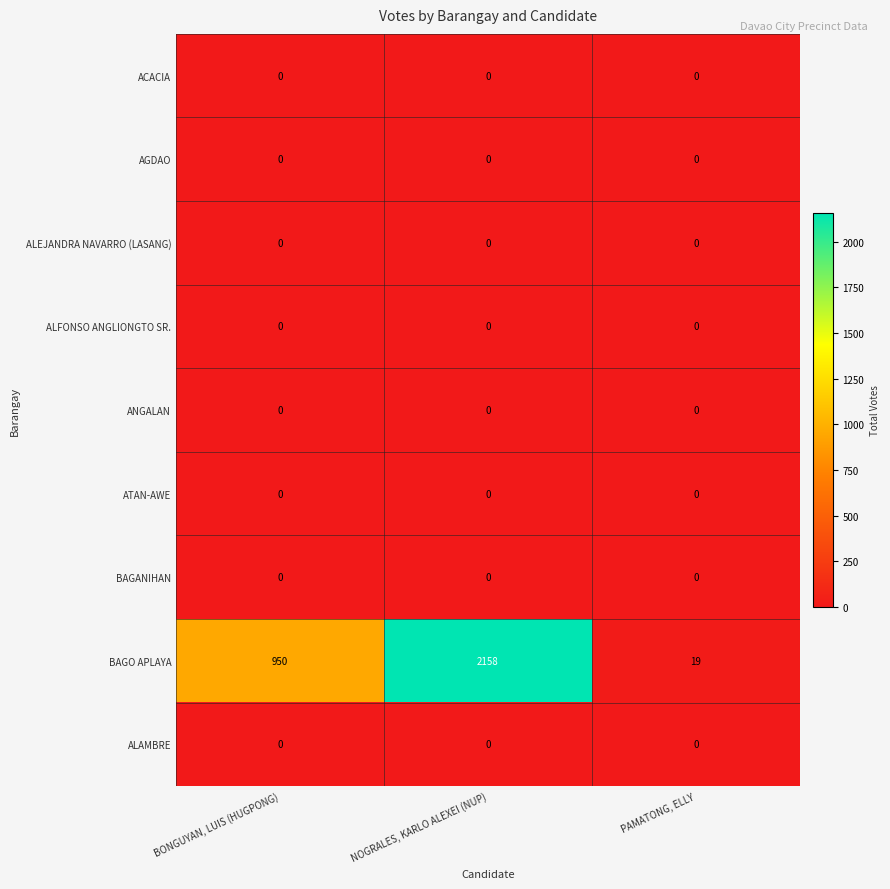

Reading left to right, list all the values displayed in this chart.

ACACIA: BONGUYAN, LUIS (HUGPONG)=0	NOGRALES, KARLO ALEXEI (NUP)=0	PAMATONG, ELLY=0
AGDAO: BONGUYAN, LUIS (HUGPONG)=0	NOGRALES, KARLO ALEXEI (NUP)=0	PAMATONG, ELLY=0
ALEJANDRA NAVARRO (LASANG): BONGUYAN, LUIS (HUGPONG)=0	NOGRALES, KARLO ALEXEI (NUP)=0	PAMATONG, ELLY=0
ALFONSO ANGLIONGTO SR.: BONGUYAN, LUIS (HUGPONG)=0	NOGRALES, KARLO ALEXEI (NUP)=0	PAMATONG, ELLY=0
ANGALAN: BONGUYAN, LUIS (HUGPONG)=0	NOGRALES, KARLO ALEXEI (NUP)=0	PAMATONG, ELLY=0
ATAN-AWE: BONGUYAN, LUIS (HUGPONG)=0	NOGRALES, KARLO ALEXEI (NUP)=0	PAMATONG, ELLY=0
BAGANIHAN: BONGUYAN, LUIS (HUGPONG)=0	NOGRALES, KARLO ALEXEI (NUP)=0	PAMATONG, ELLY=0
BAGO APLAYA: BONGUYAN, LUIS (HUGPONG)=950	NOGRALES, KARLO ALEXEI (NUP)=2158	PAMATONG, ELLY=19
ALAMBRE: BONGUYAN, LUIS (HUGPONG)=0	NOGRALES, KARLO ALEXEI (NUP)=0	PAMATONG, ELLY=0